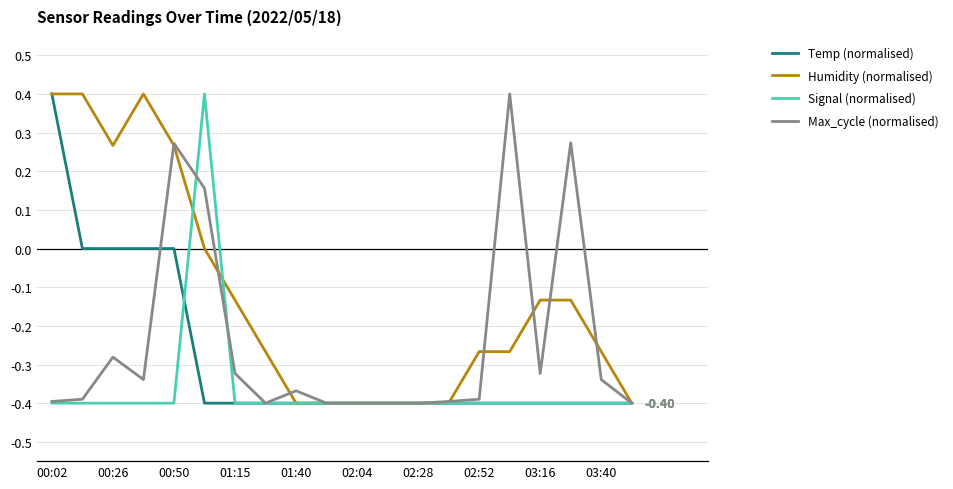

Rank the series by their average value, from lowest to highest.

Signal (normalised), Temp (normalised), Max_cycle (normalised), Humidity (normalised)